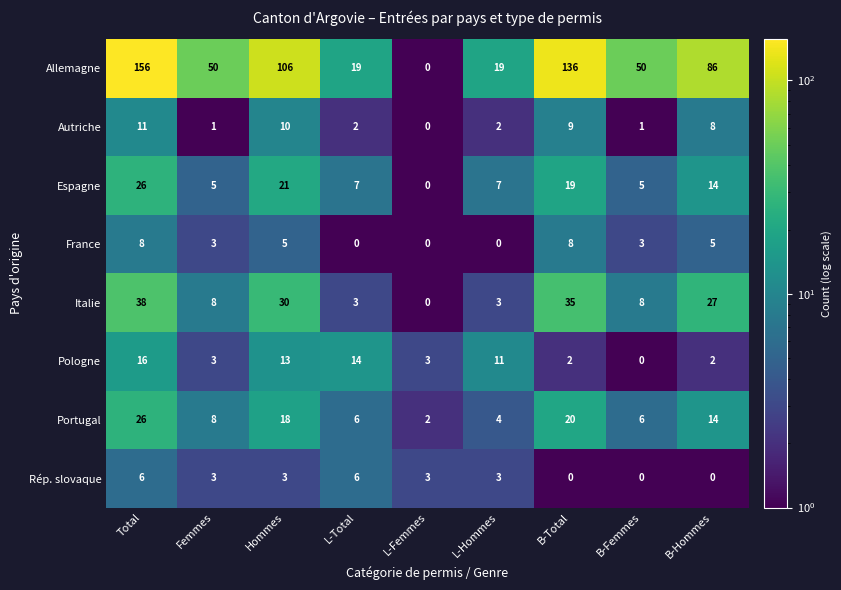

What is the approximate value of Espagne at L-Total?

7